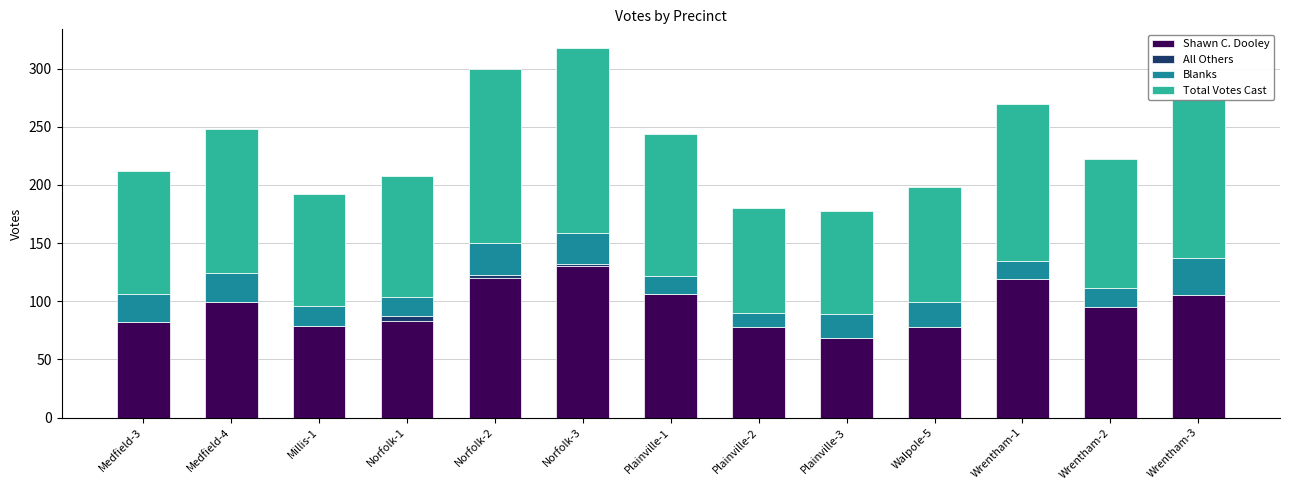

How many data points does each series have?

13